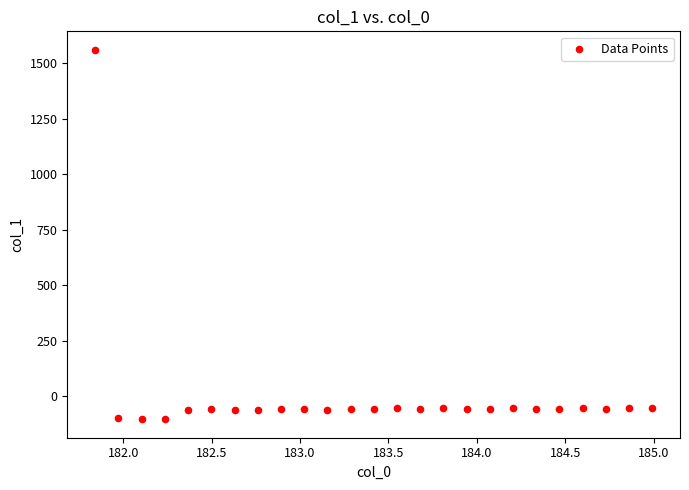

What is the range of Y values (max minus min)?

1662.9